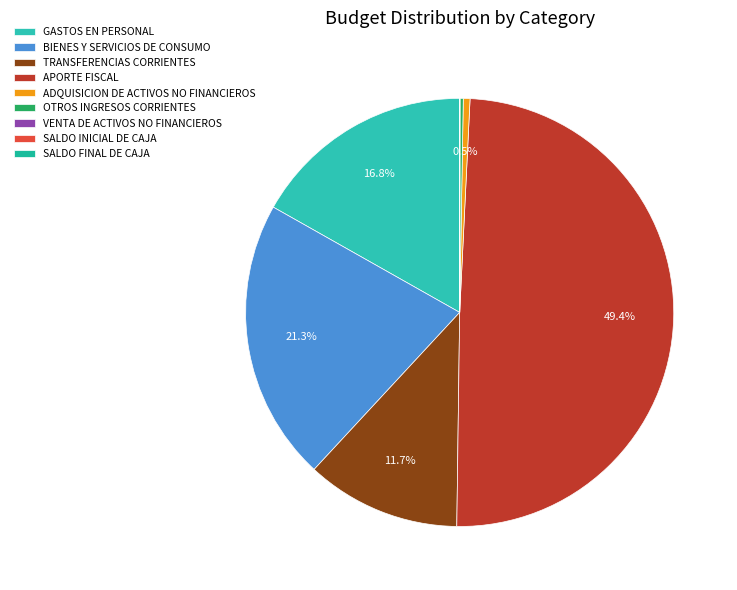

What percentage is the GASTOS EN PERSONAL slice, to the nearest percent?

17%